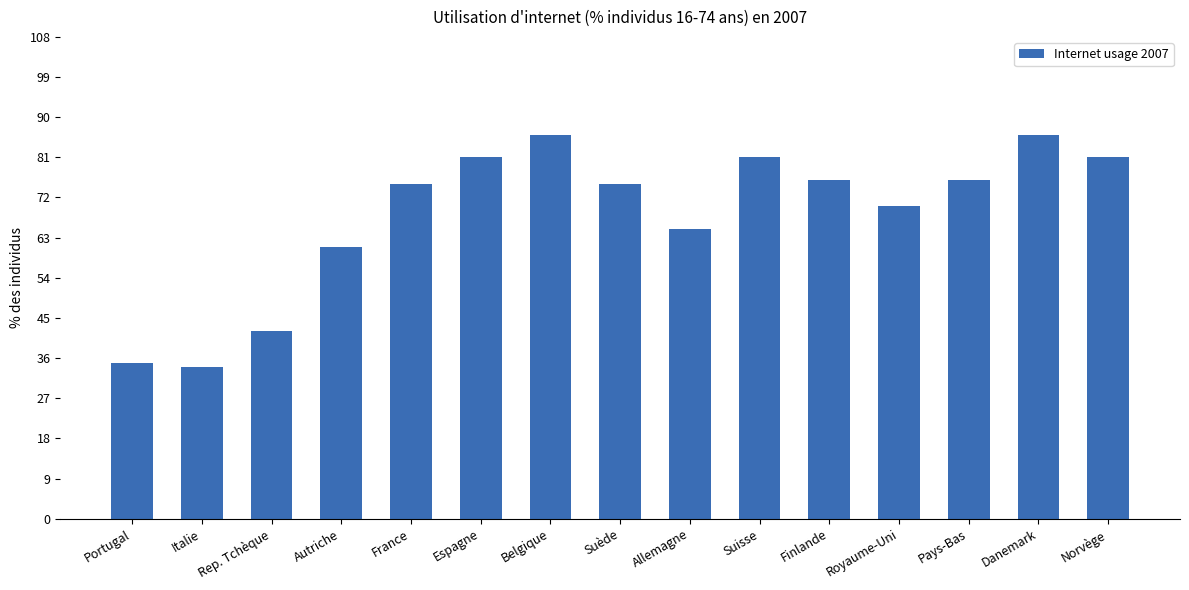

How many distinct data groups are displayed?

1